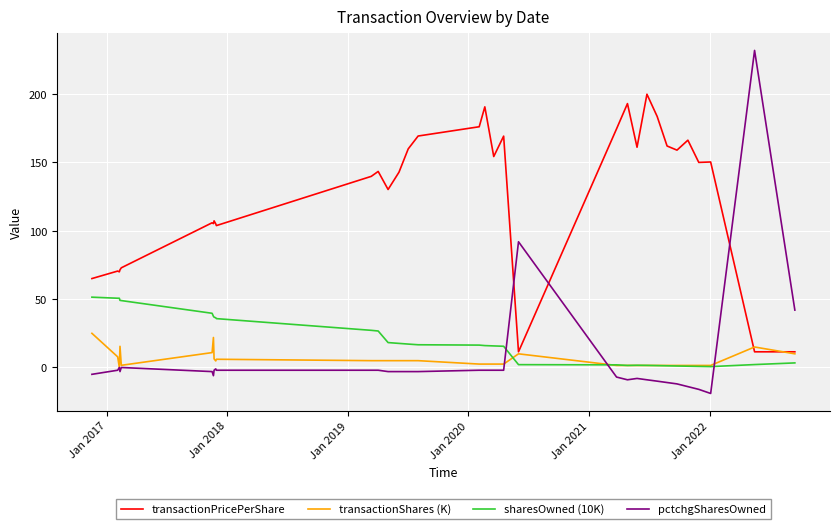

How many distinct data groups are displayed?

4